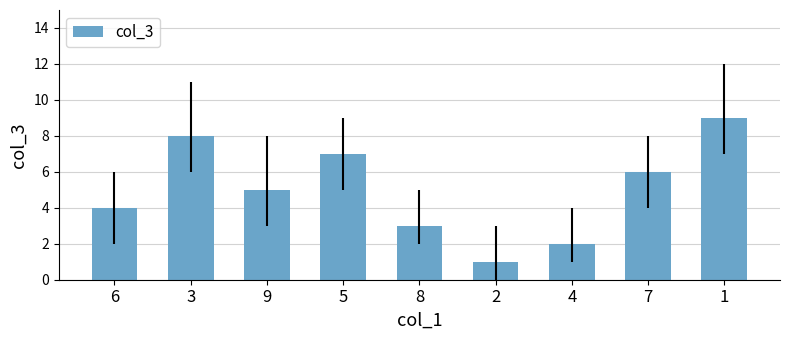

Reading left to right, transcribe all the data shown in this chart.

4	8	5	7	3	1	2	6	9